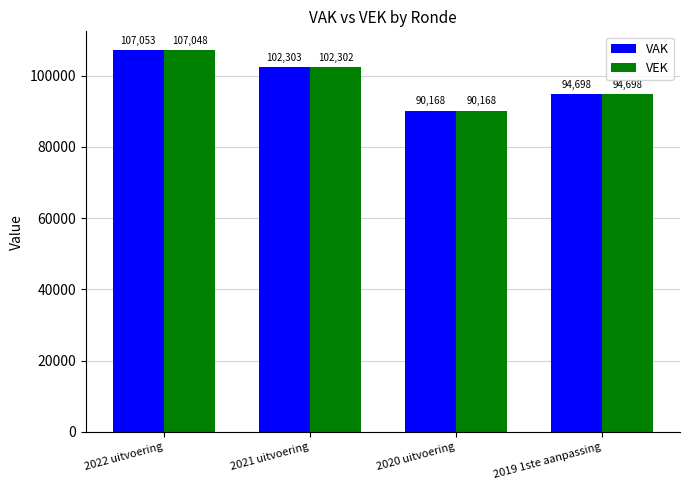

What is the label of the 1st bar from the right?

2019 1ste aanpassing